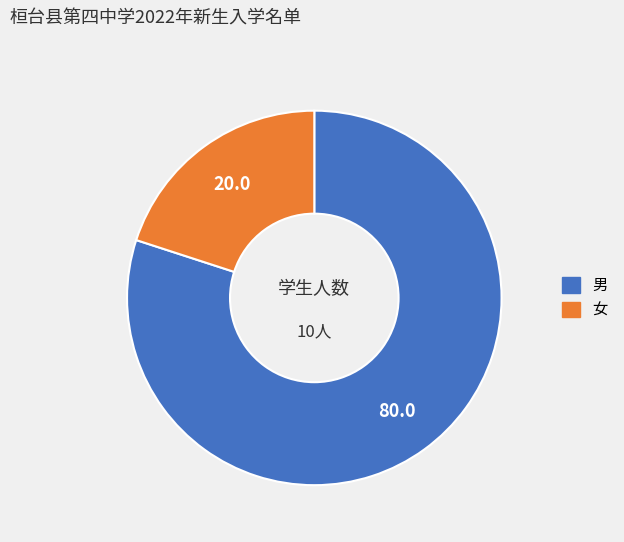

How many slices are in this pie chart?

2